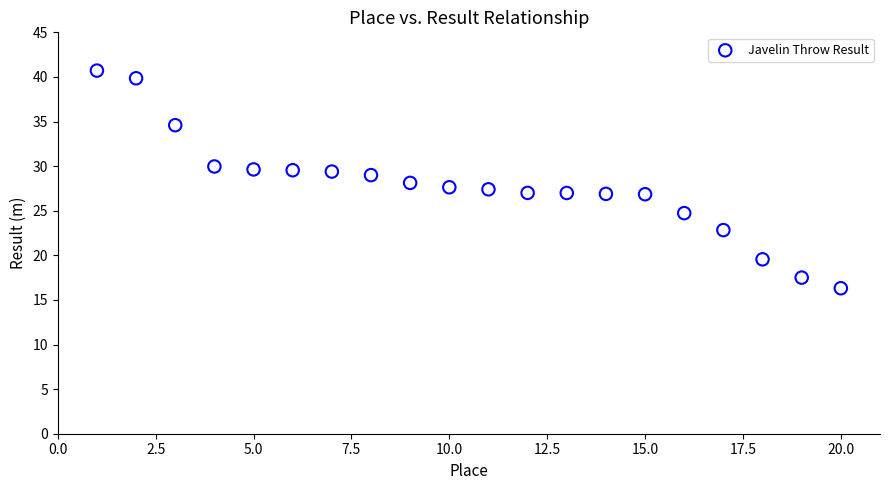

What is the range of Y values (max minus min)?

24.4